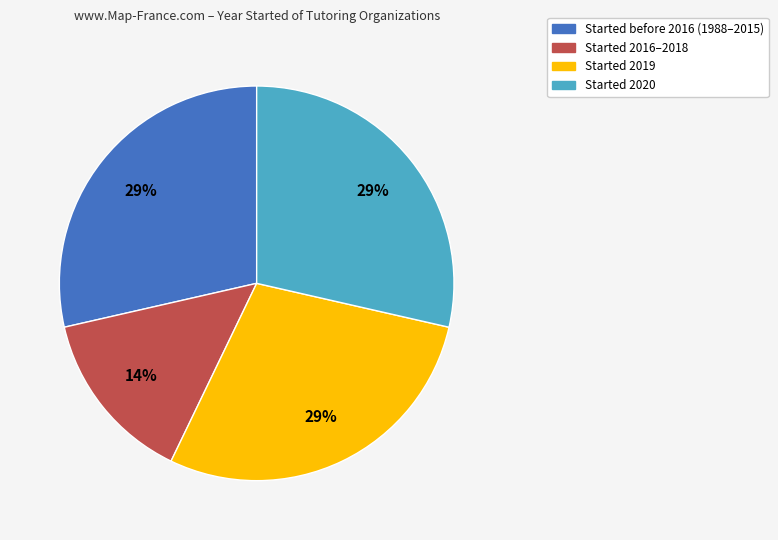

Count the number of slices in the pie.

4